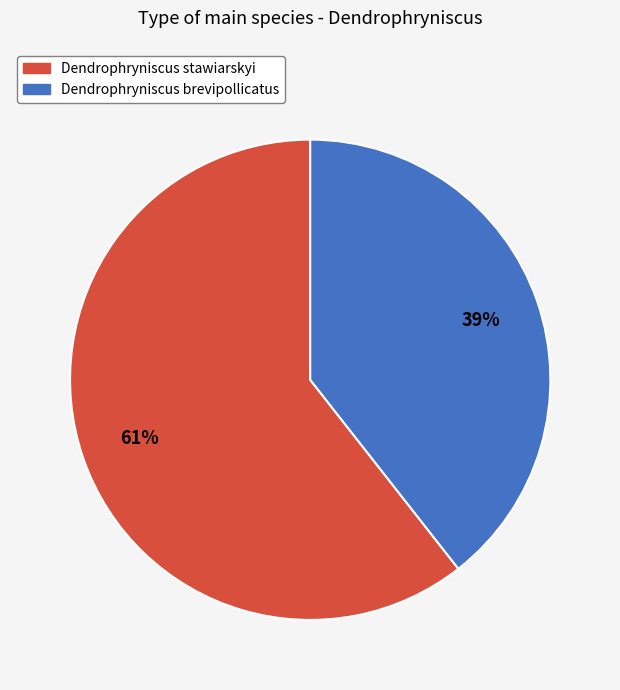

Does Dendrophryniscus stawiarskyi represent more than half of the total?

Yes